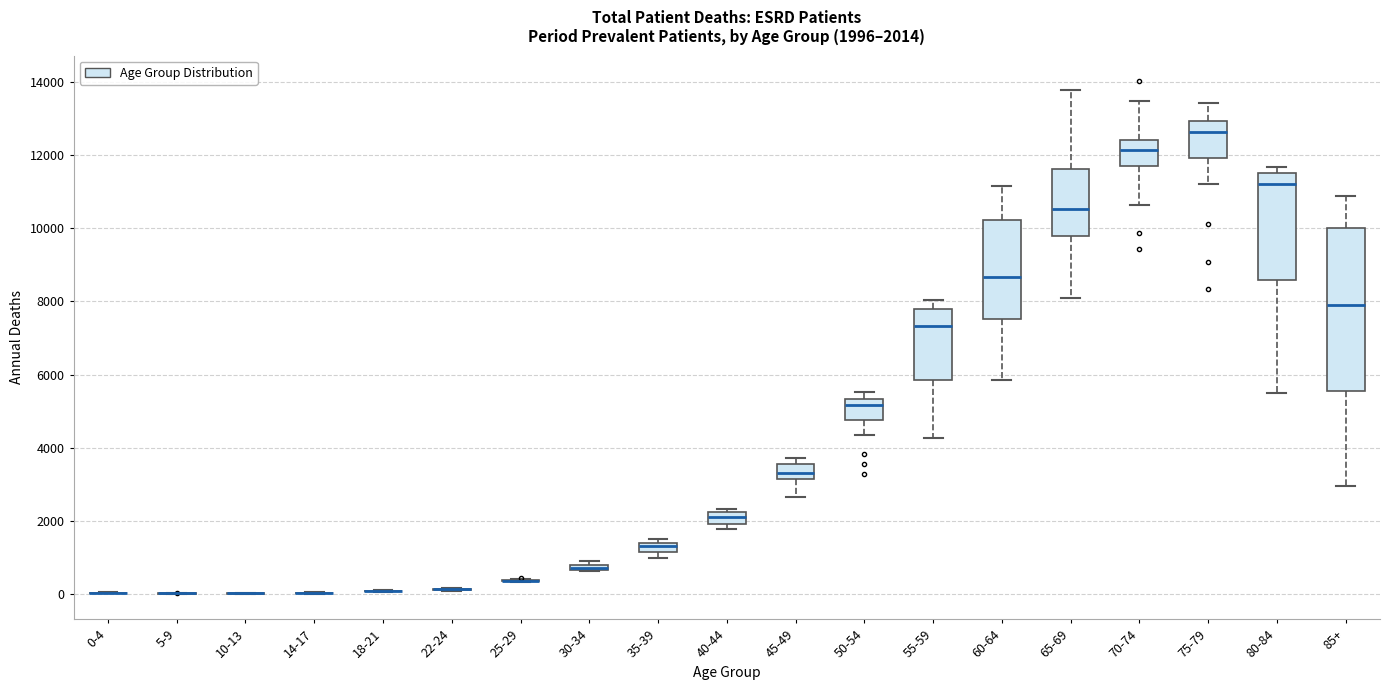

Which box is the tallest, from its lower edge to its upper edge?

85+